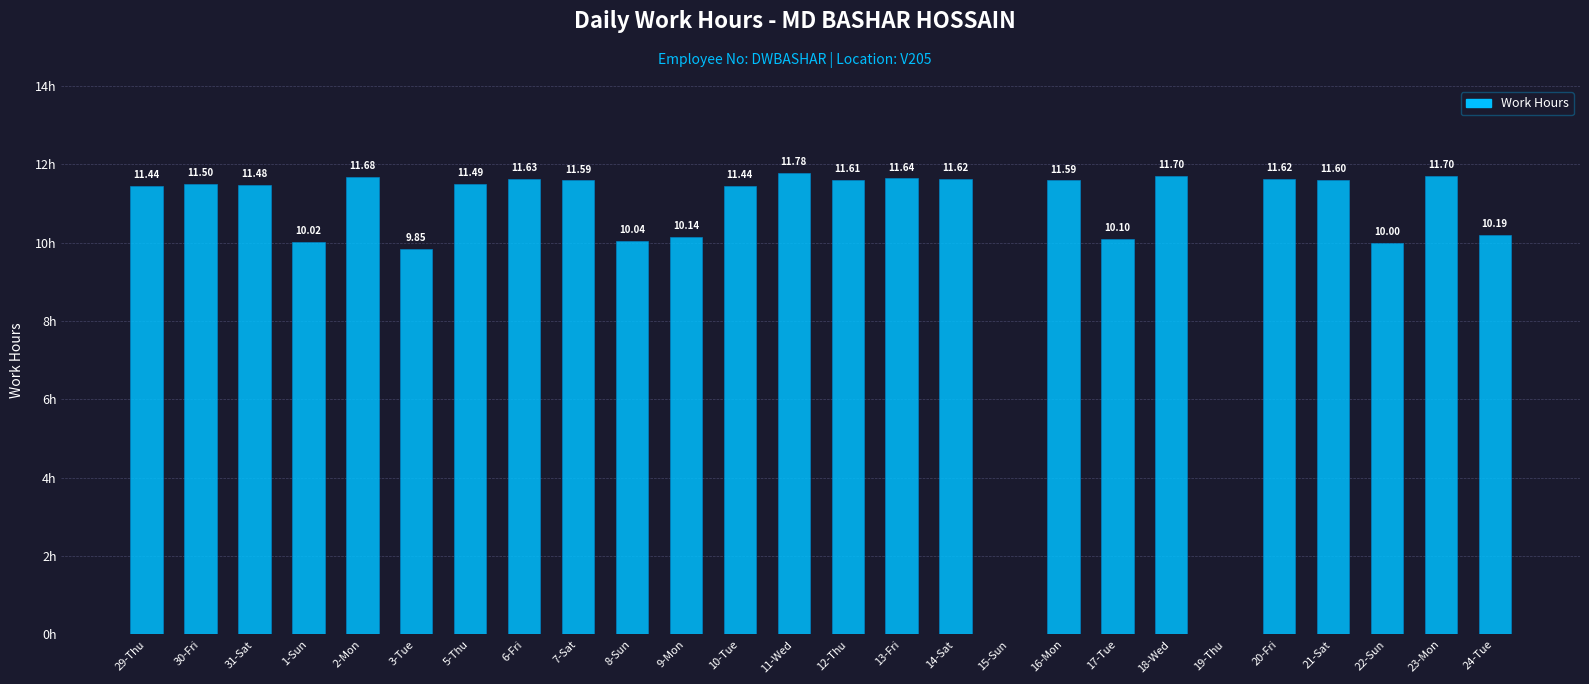

At which label does the data first exceed 11?

29-Thu